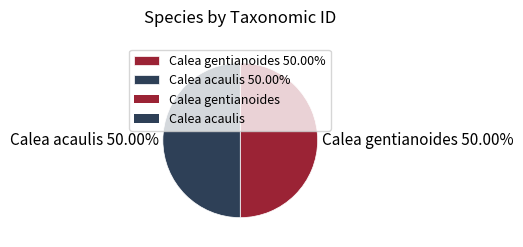

Is it true that Calea gentianoides is 43% of the pie?

False